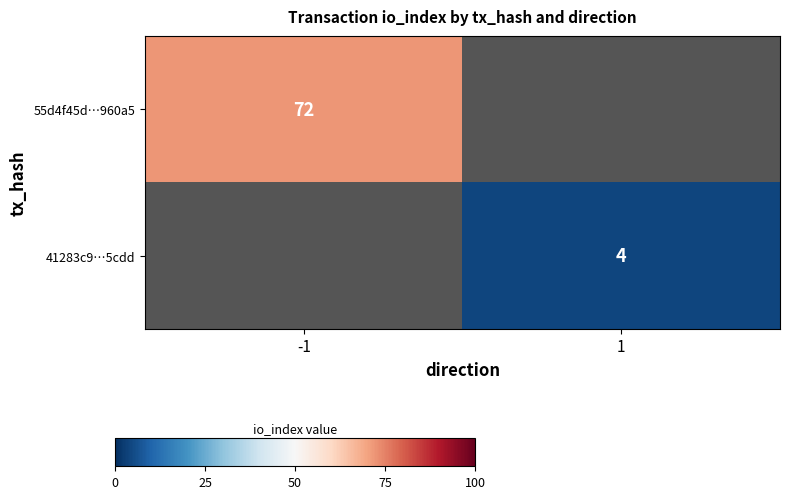

At which category does the chart reach its minimum across all series?

1